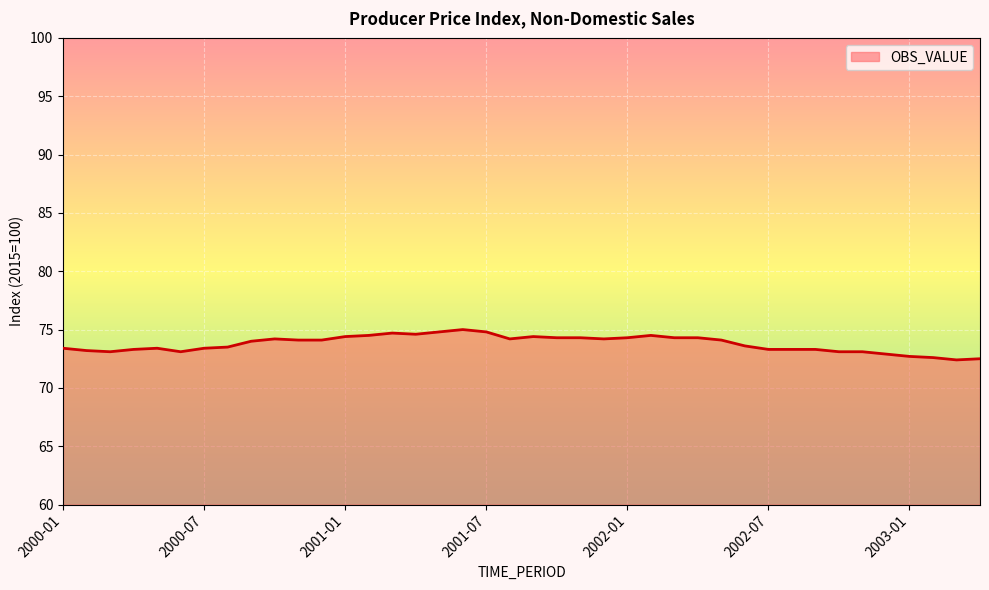

What is the maximum value shown in the chart?

75.0